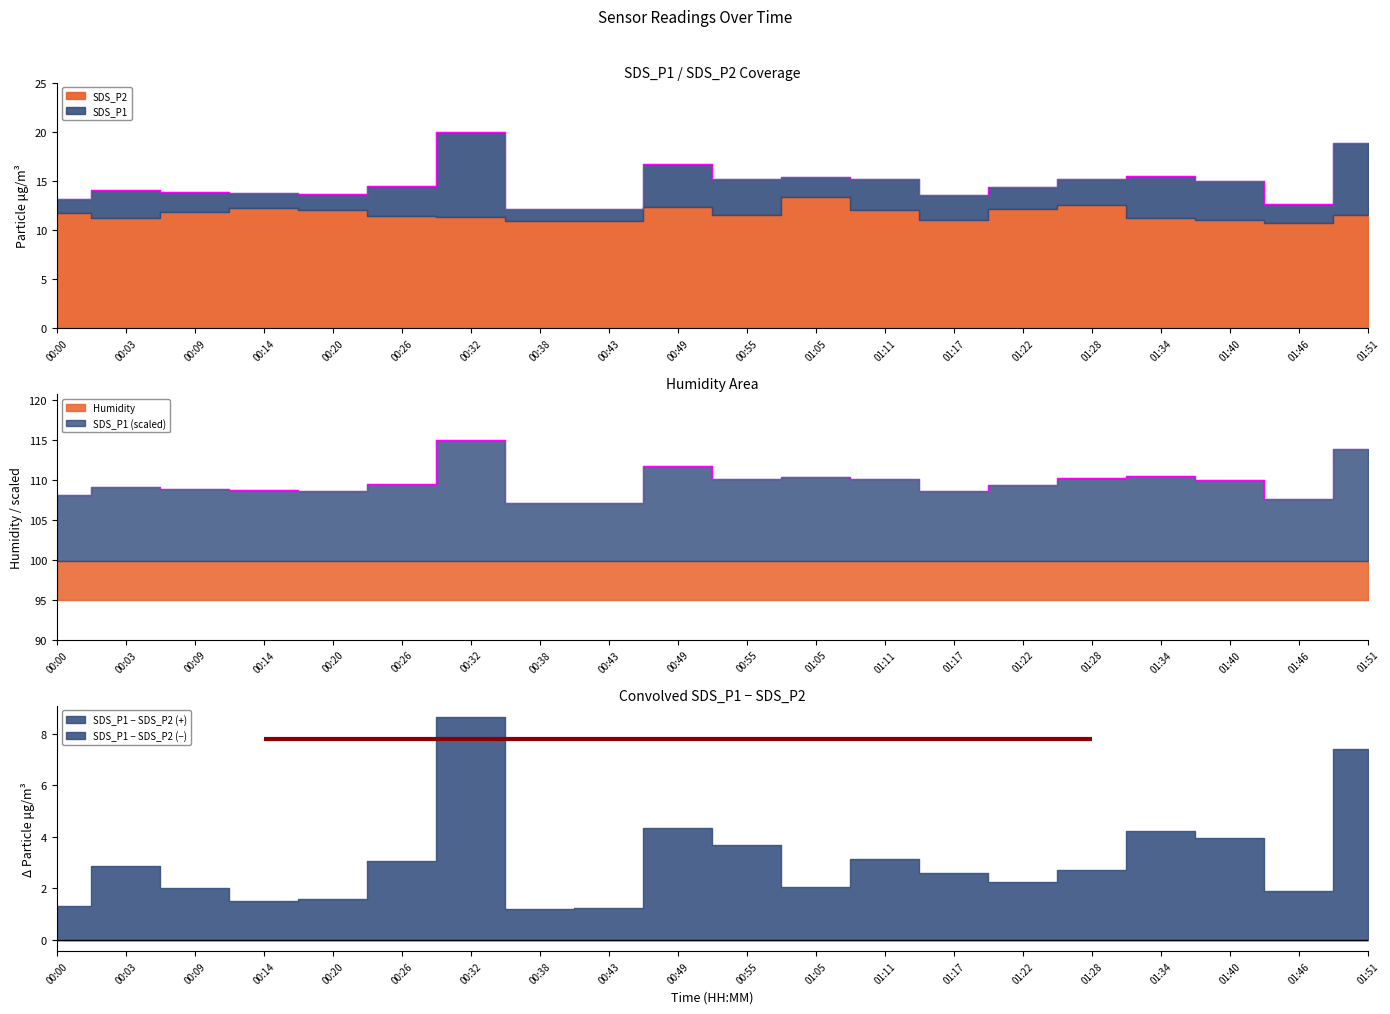

True or false: Temp and Humidity cross at least once.

False